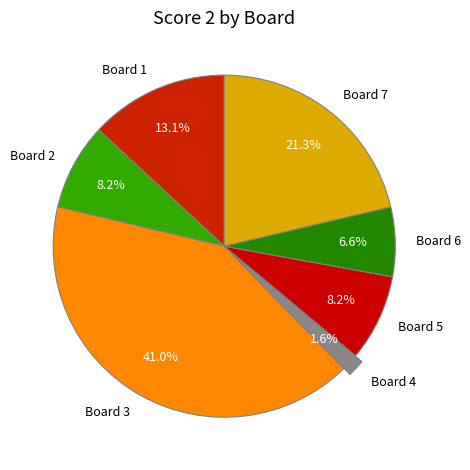

What is the ratio of the value at Board 6 to the value at Board 7?

0.3